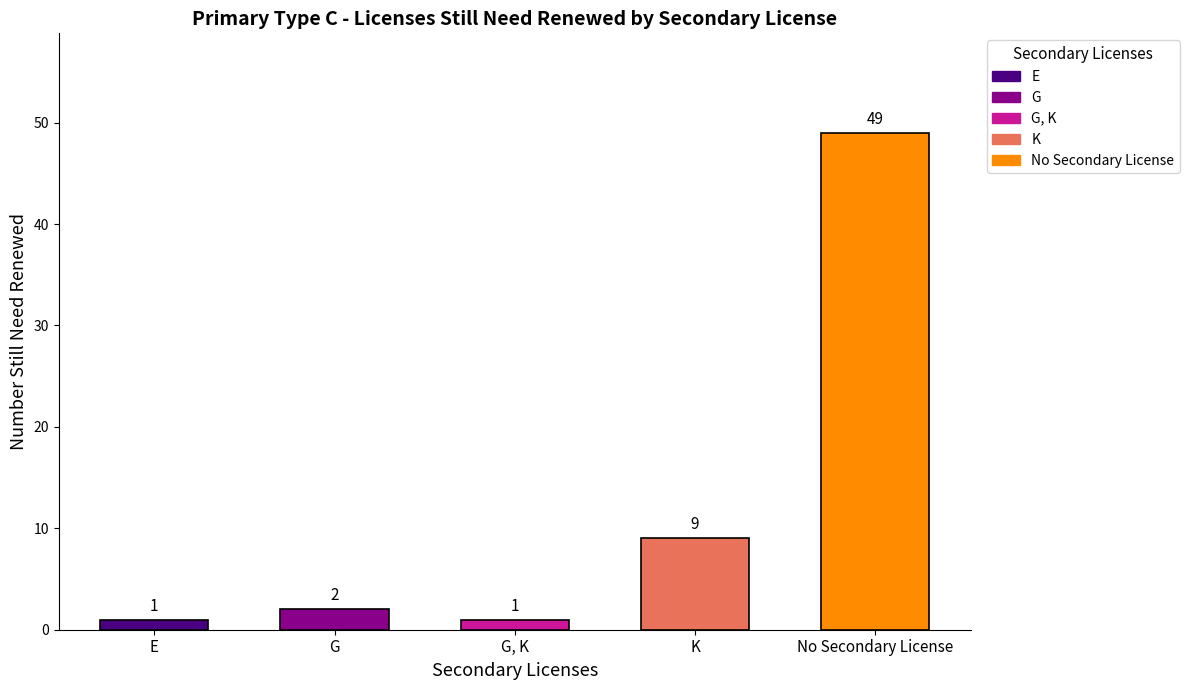

The value at G is 2. True or false?

True